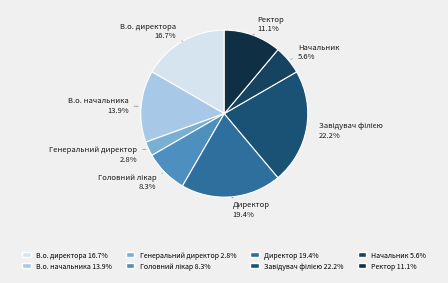

Which category has the smallest portion of the pie?

Генеральний директор